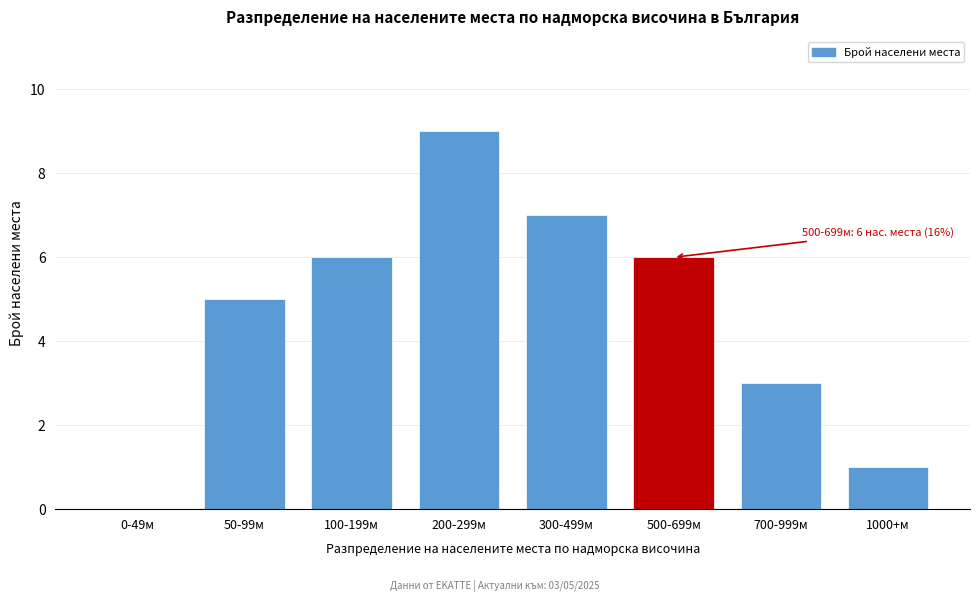

Reading left to right, list all the values displayed in this chart.

0-49м=0	50-99м=5	100-199м=6	200-299м=9	300-499м=7	500-699м=6	700-999м=3	1000+м=1